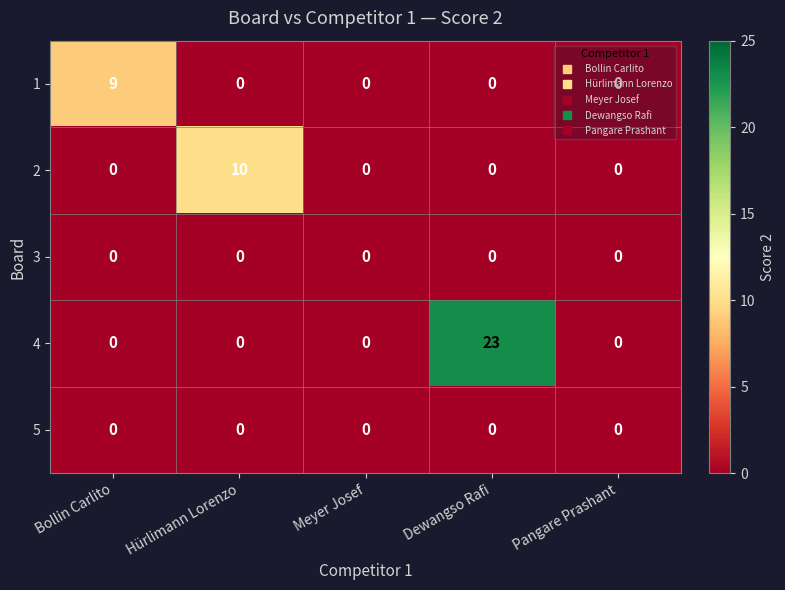

At how many categories does at least one series exceed 18?

1